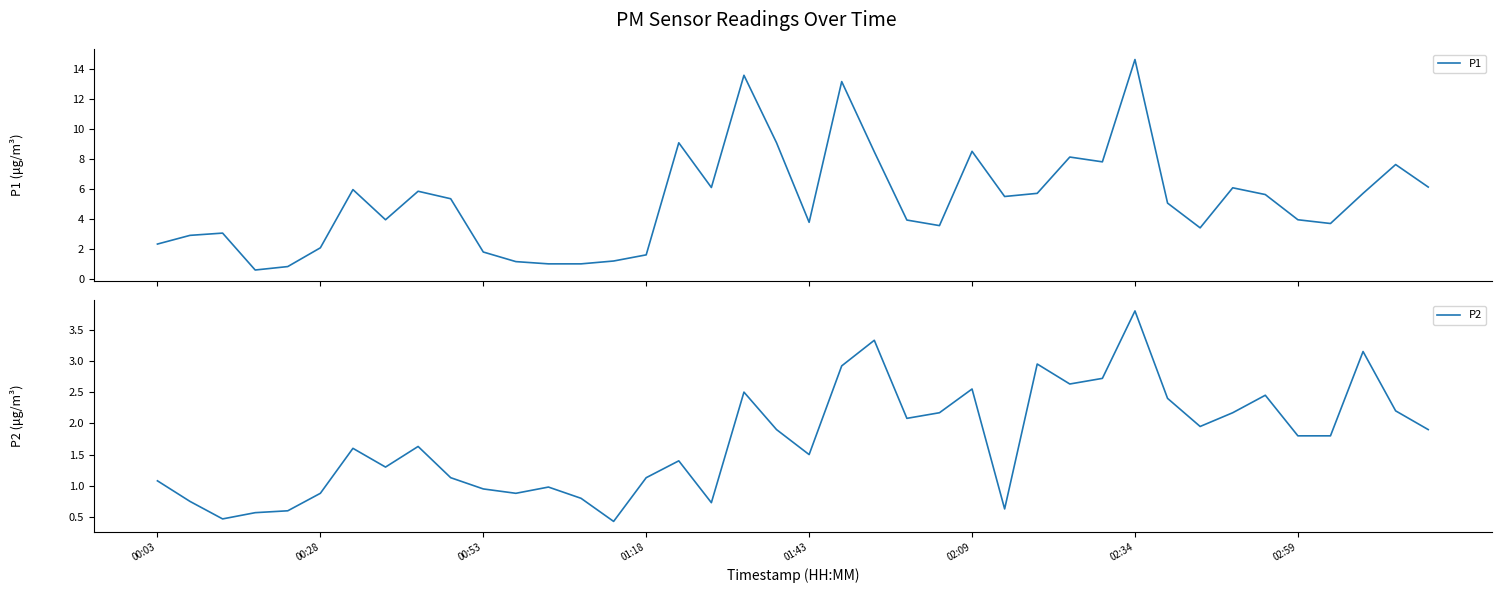

What is the lowest value of the P1 series?

0.6